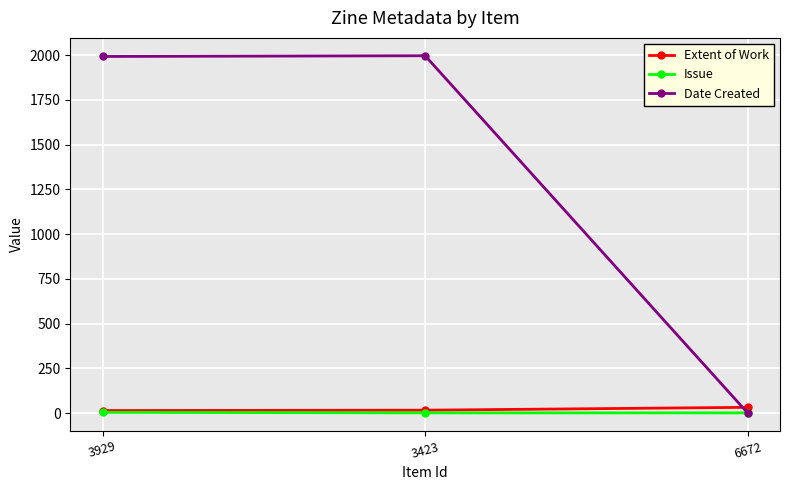

Between 3423 and 6672, which series saw the biggest shift?

Date Created